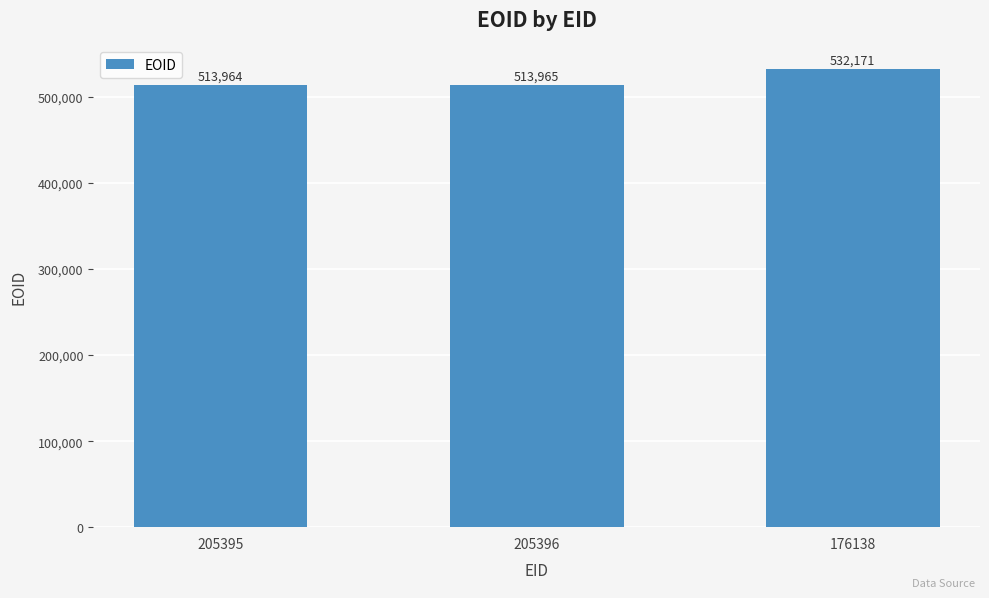

List the labels in order of value, largest first.

176138, 205396, 205395